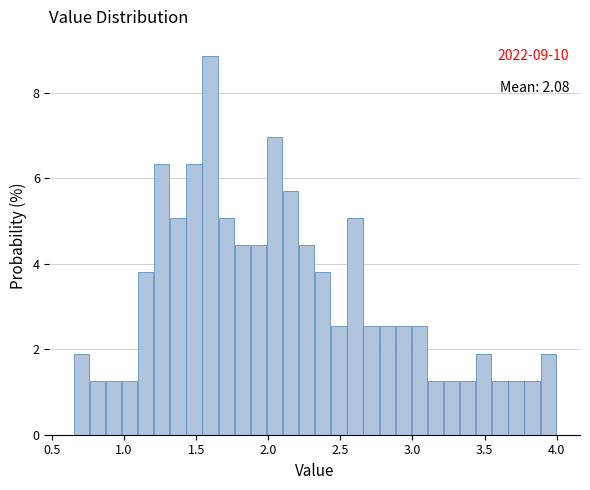

Around what value on the x-axis is the tallest bar? Give the approximate position of its centre, as read against the axis.

1.60